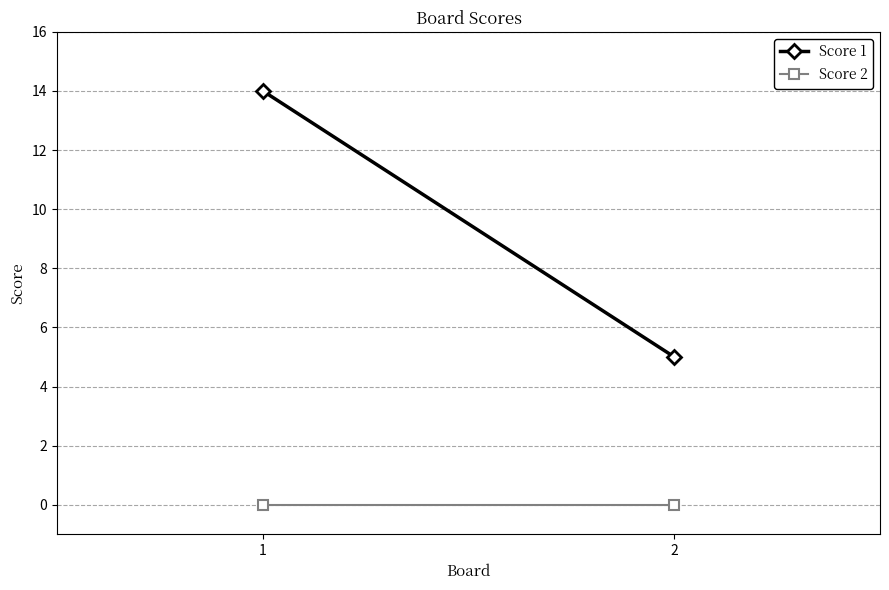

What is the spread (max minus min) of values at 2?

5